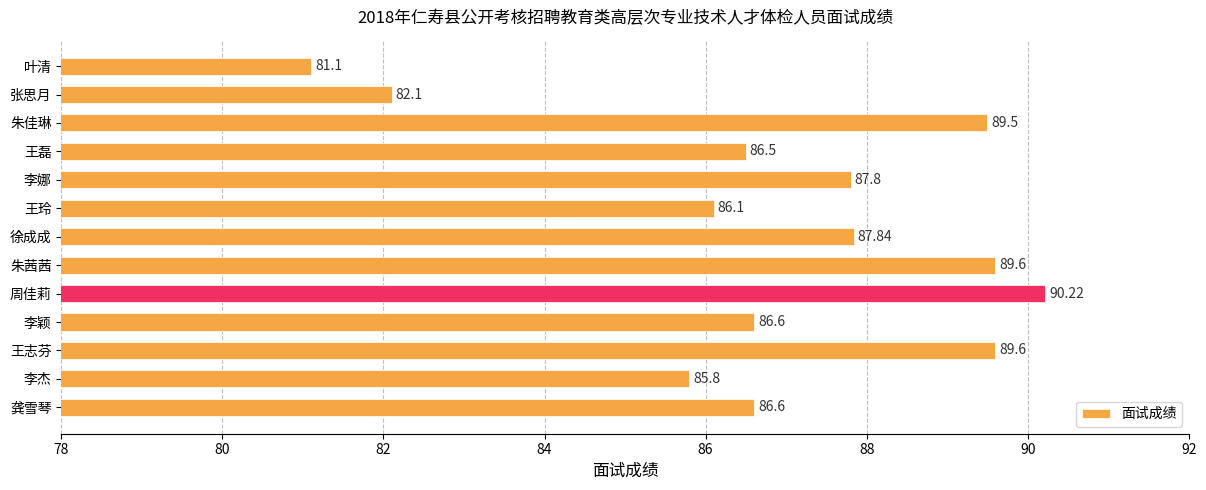

Where is the data nearest to the value 85?

李杰